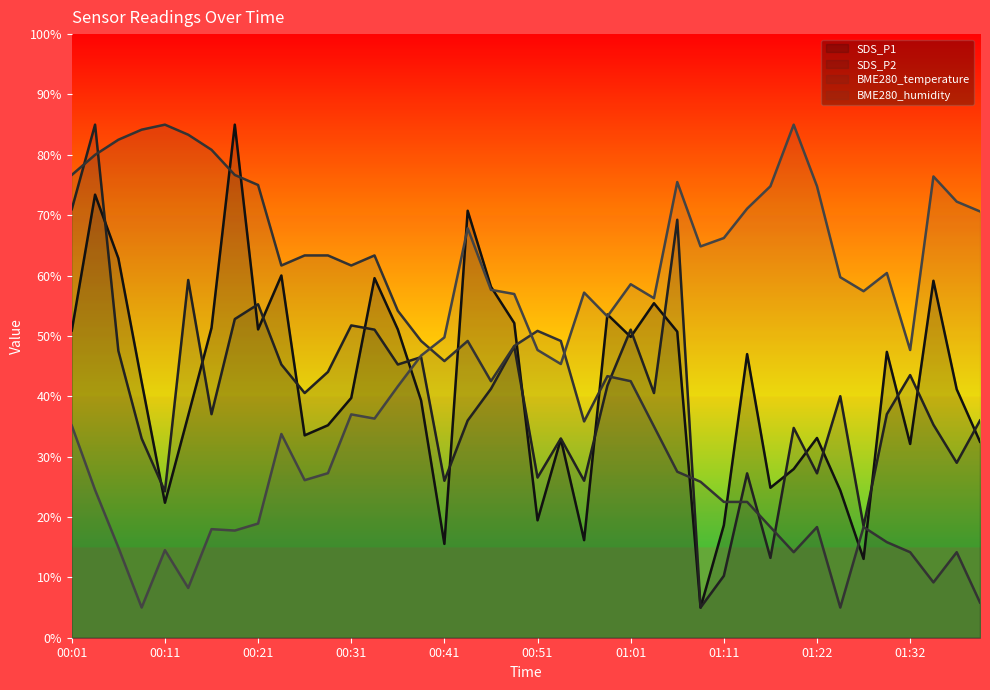

The value of SDS_P1 at 01:16 is 37.9. True or false?

False